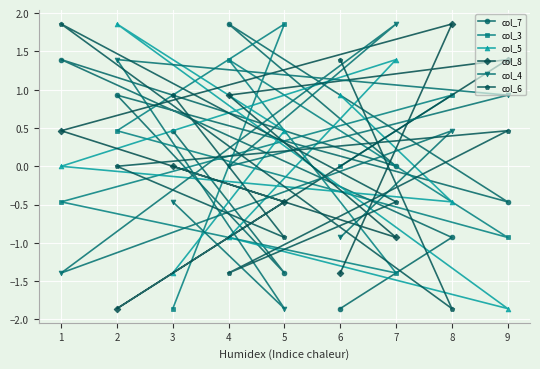

What is the smallest value displayed?

-1.9